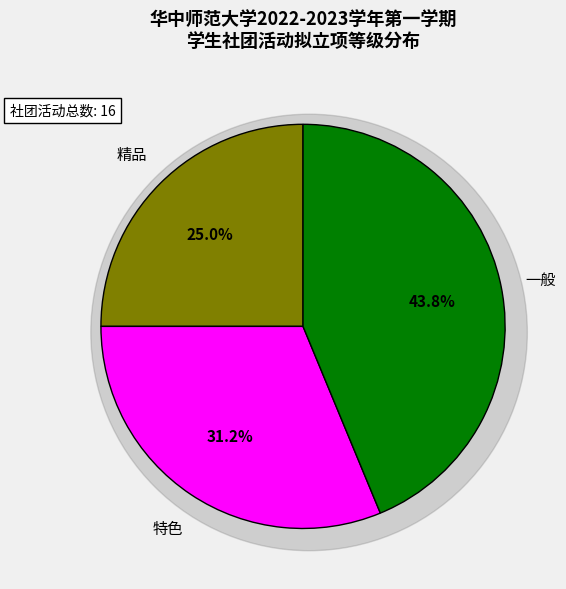

Count the number of slices in the pie.

3